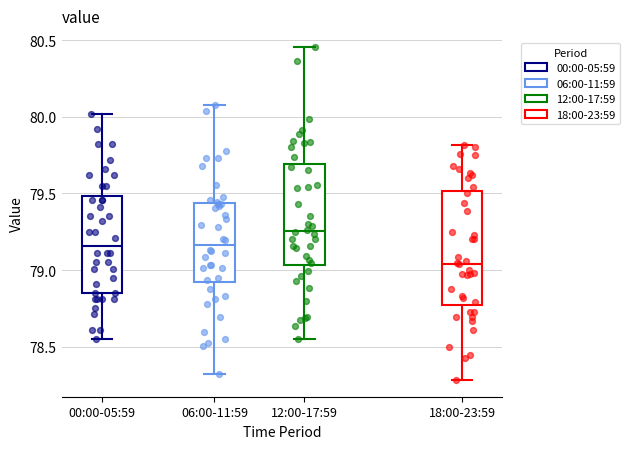

Reading left to right, read every box against the y-axis: the position of its median line, the range the box covers, and the ends of its whiskers. The values are not printed on the chart, so give them approximately, as read against the axis.

00:00-05:59: median 79.15, box 78.85 to 79.50, whiskers 78.55 to 80.00
06:00-11:59: median 79.15, box 78.90 to 79.45, whiskers 78.30 to 80.10
12:00-17:59: median 79.25, box 79.05 to 79.70, whiskers 78.55 to 80.45
18:00-23:59: median 79.05, box 78.75 to 79.50, whiskers 78.30 to 79.80